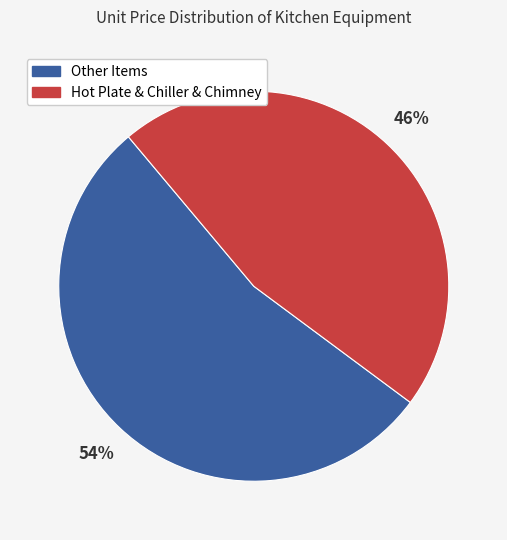

To the nearest percent, what is the average slice percentage?

50%